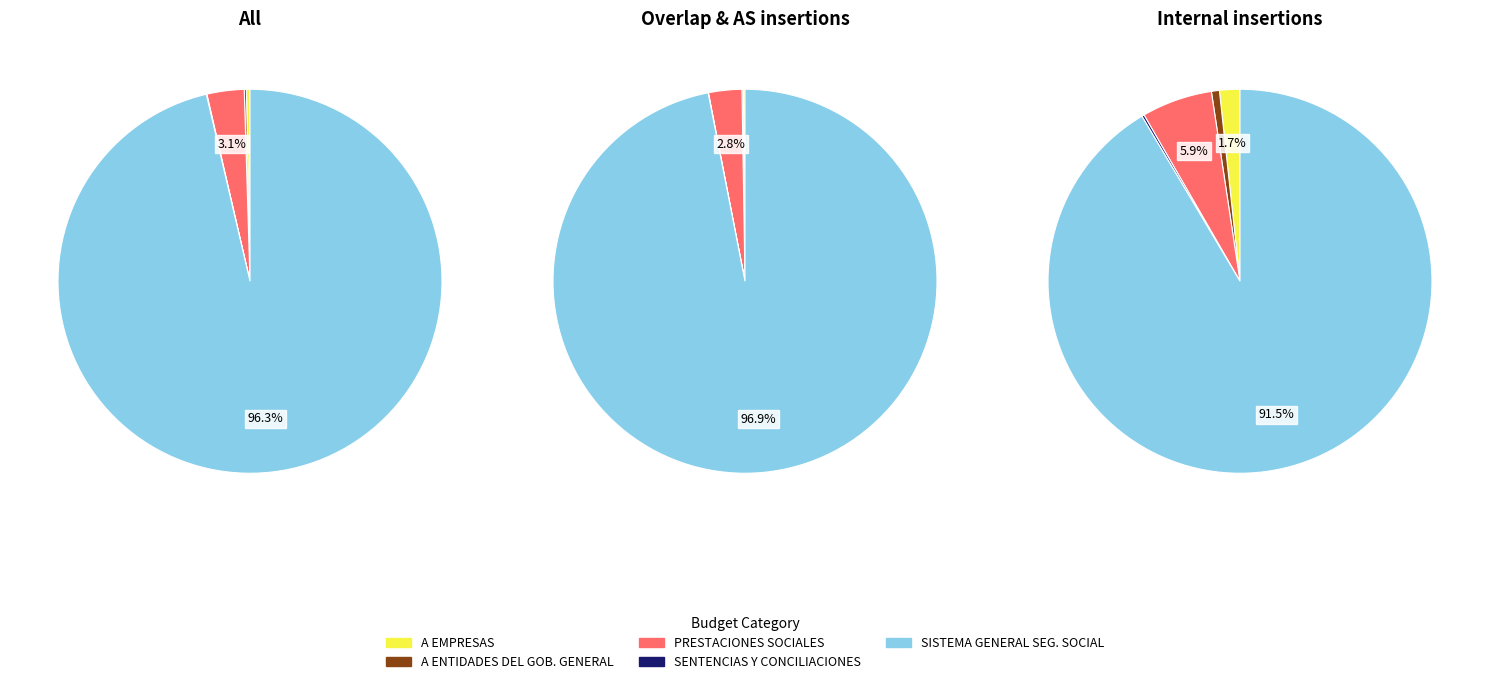

What is the change in value from A ENTIDADES DEL GOBIERNO GENERAL to SENTENCIAS Y CONCILIACIONES?

-125459815675.0